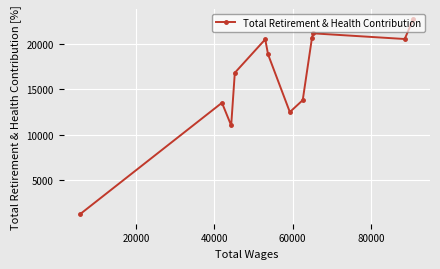

What is the average value?

16084